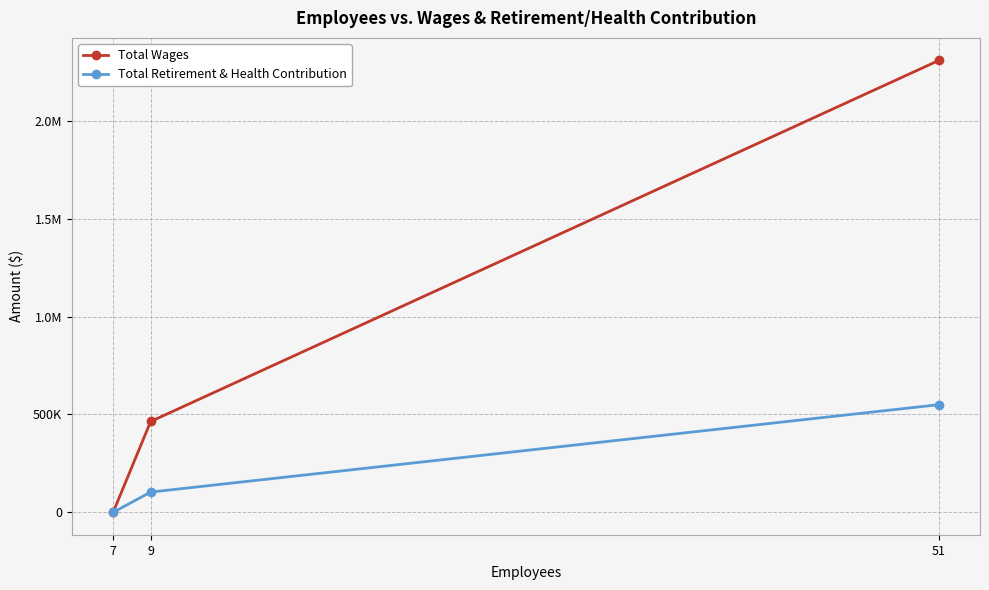

Does the chart have visible grid lines?

Yes